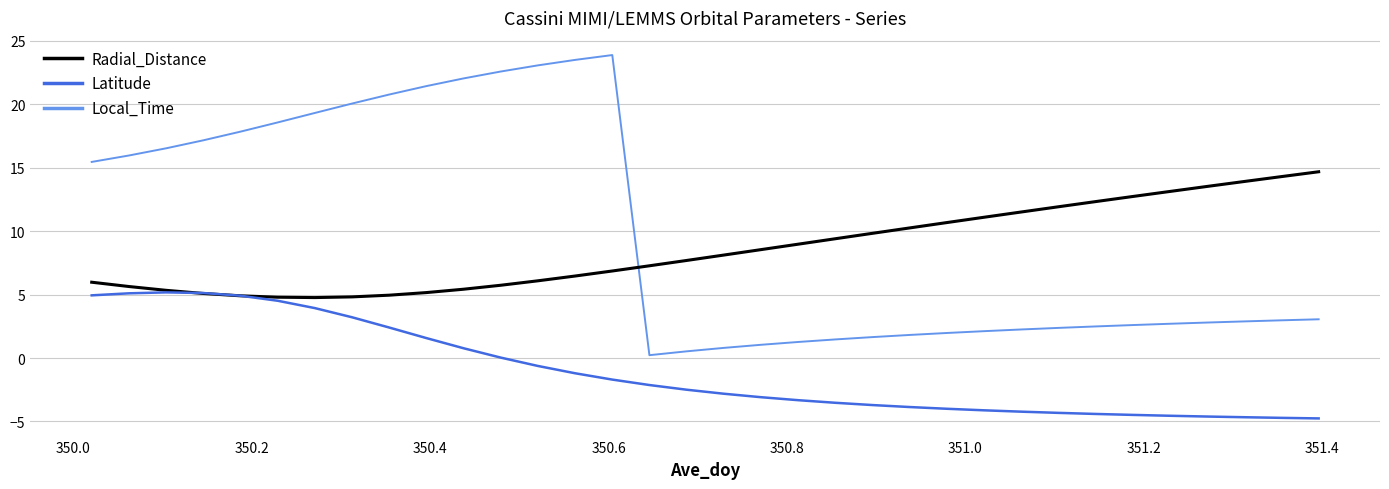

How many intersections are there between Local_Time and Radial_Distance?

1